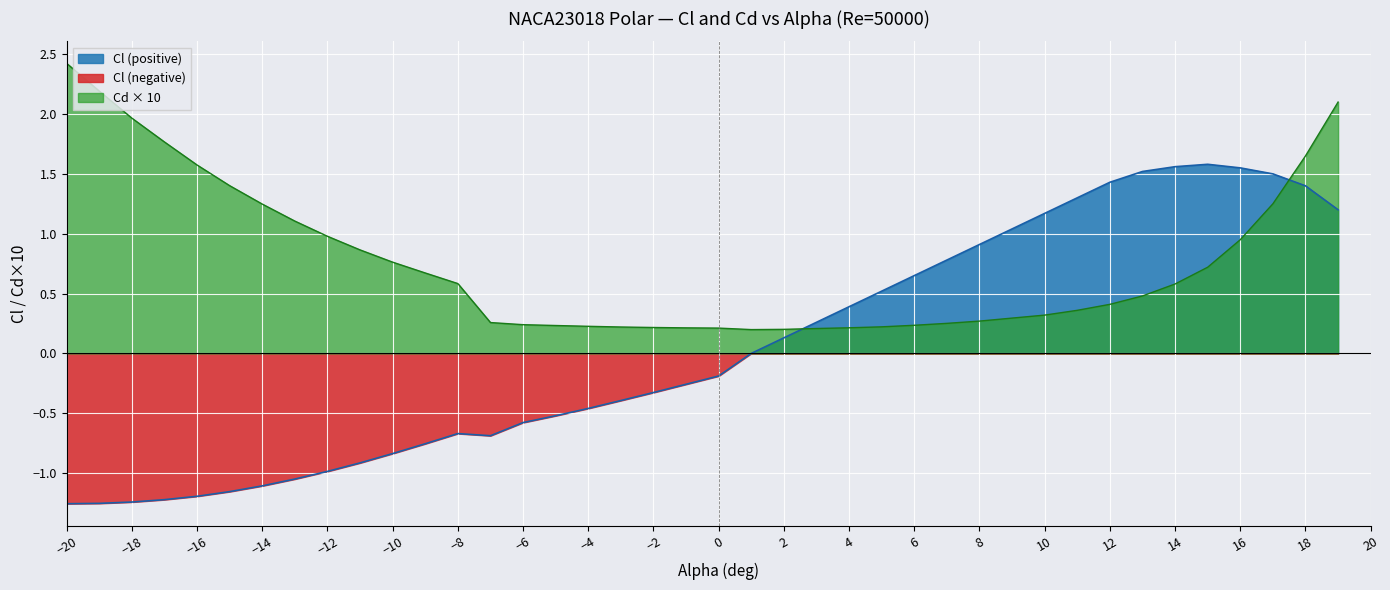

What is the value of the Cl point at the 5th from the left?

-1.2